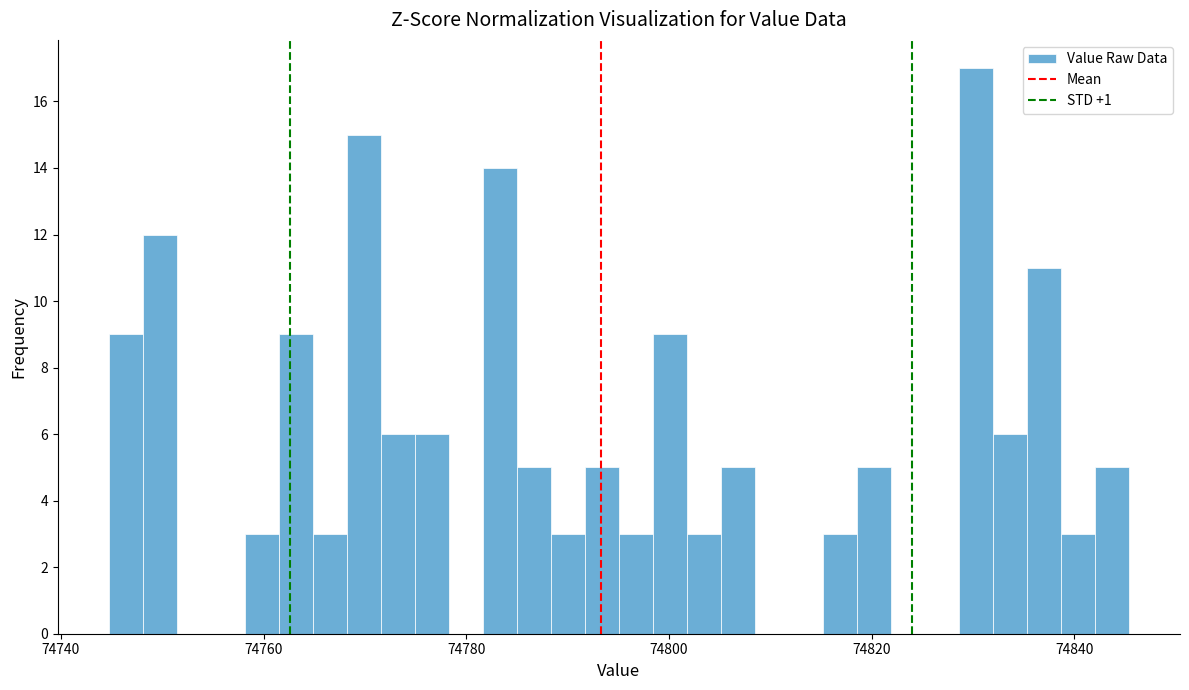

Read against the x-axis, roughly where is the centre of the tallest bar?

74830